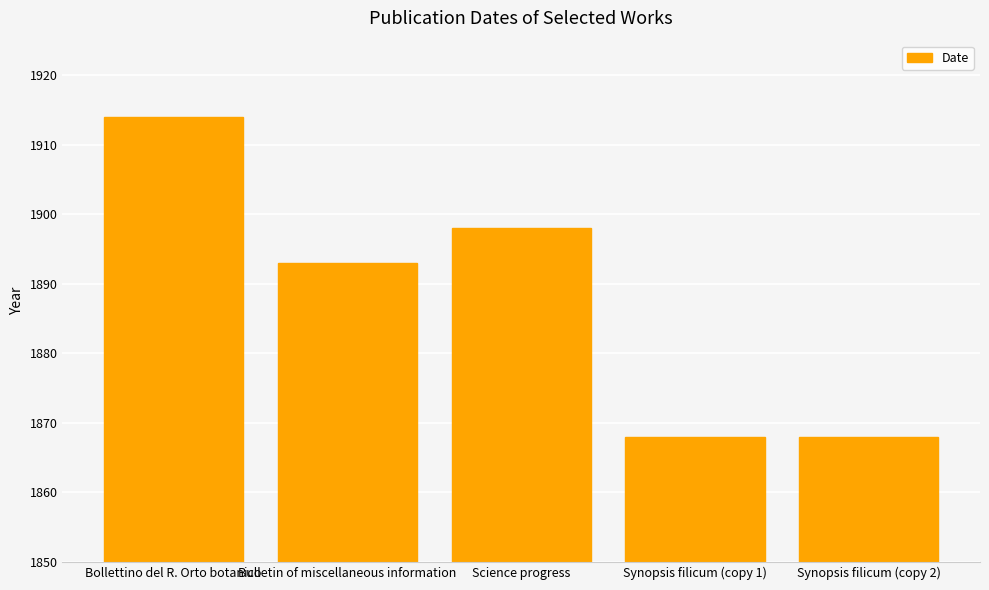

How many categories are shown in the chart?

5